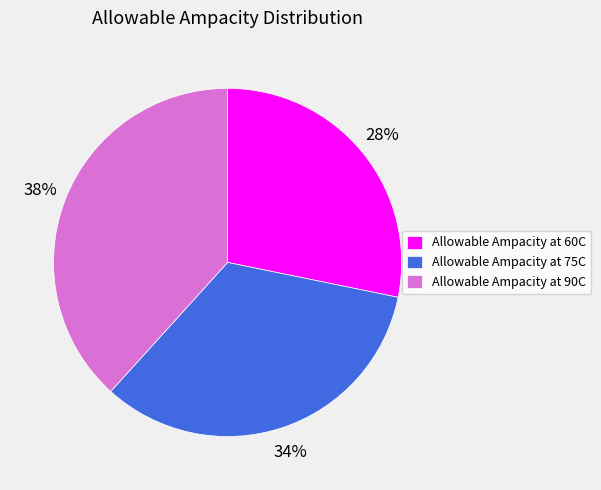

How many segments does this pie chart have?

3